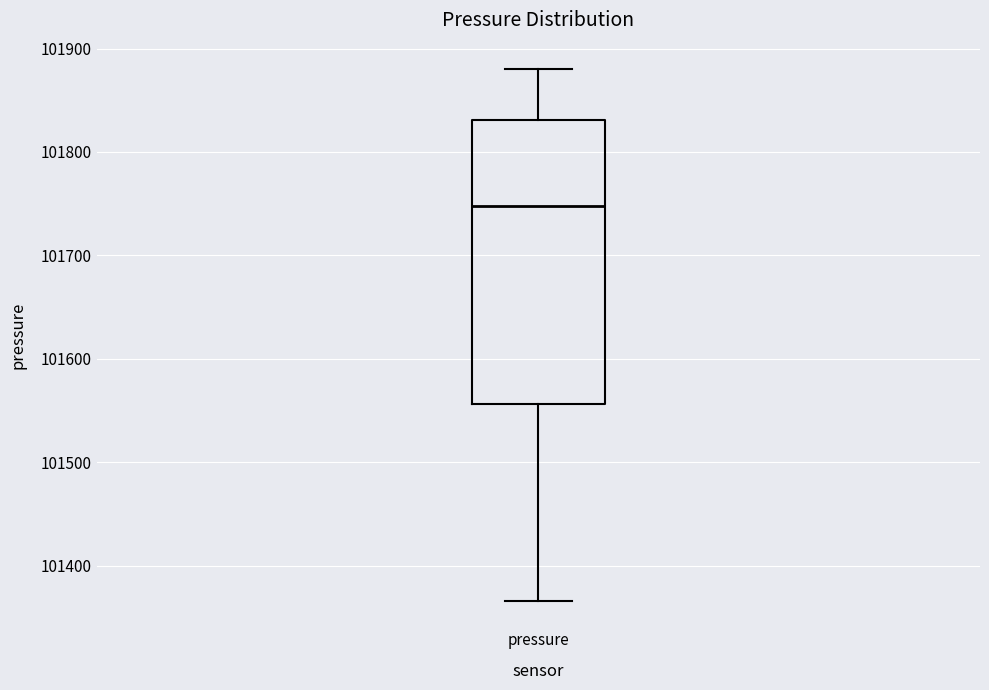

Read this box plot against the y-axis: the position of the median line, the range covered by the box, and the ends of both whiskers. The values are not printed on the chart, so give them approximately, as read against the axis.

median 101750, box 101560 to 101830, whiskers 101370 to 101880